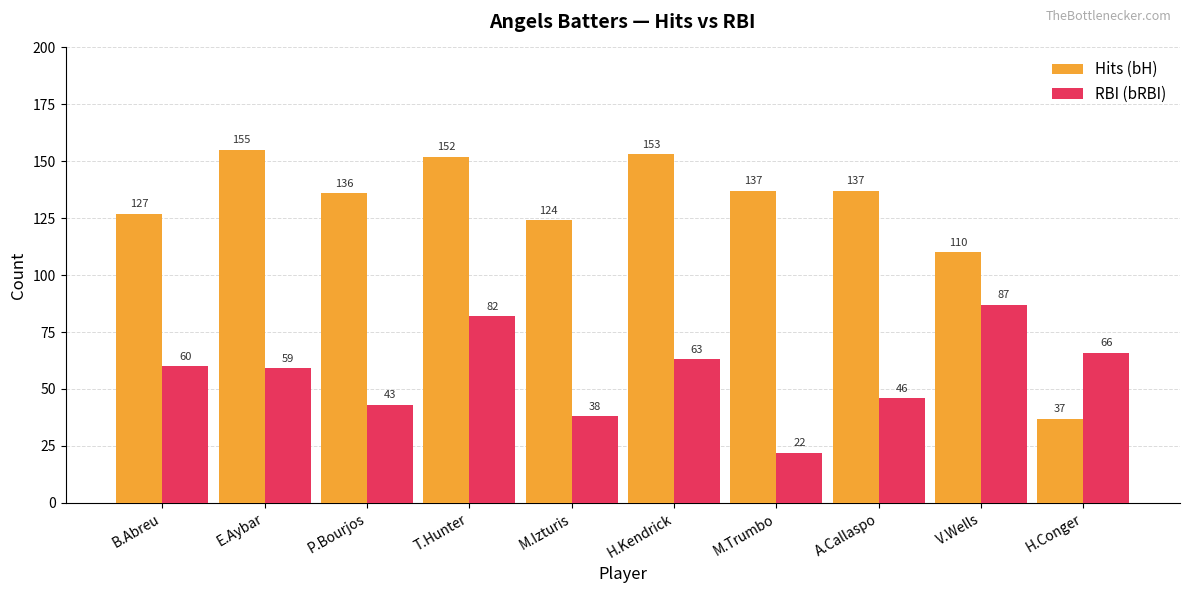

What is the difference between the Hits (bH) values at B.Abreu and H.Kendrick?

26